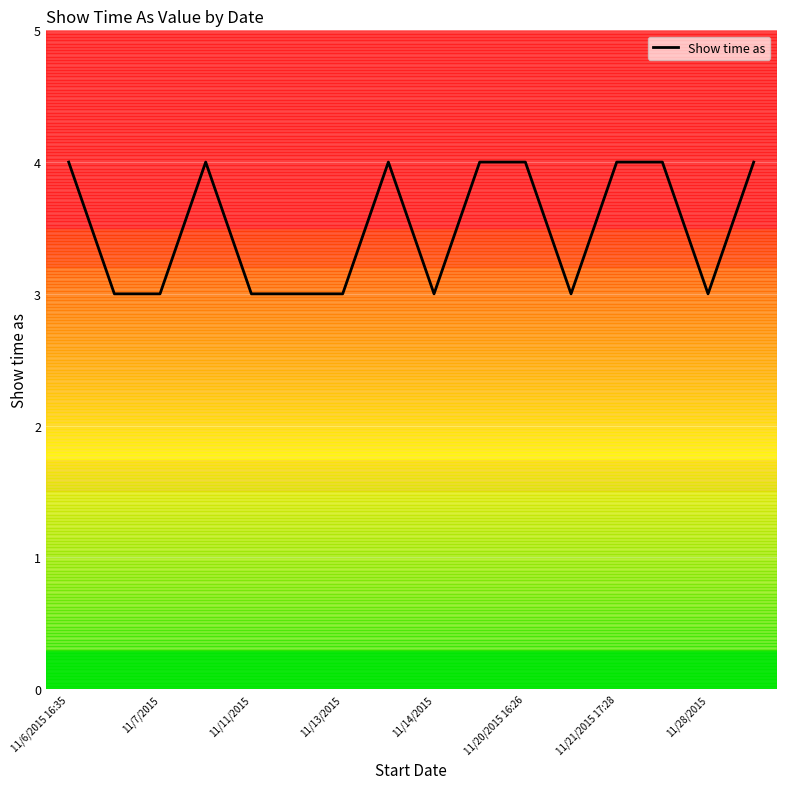

What is the maximum value shown in the chart?

4